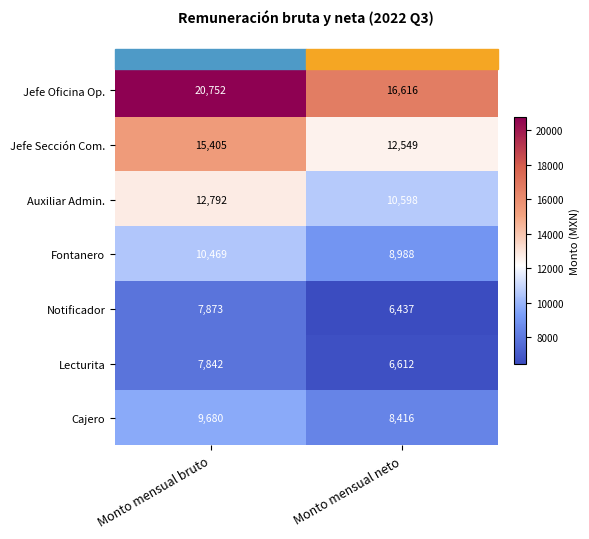

What is the spread (max minus min) of values at Monto mensual neto?

10179